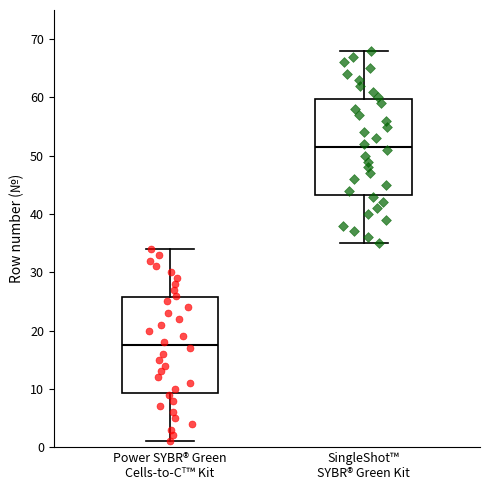

Reading left to right, transcribe this box plot: for each box, give where its median line is, the range the box spans, and where its two whiskers end, as read against the y-axis. The values are not printed on the chart, so give them approximately, as read against the axis.

Power SYBR® Green Cells-to-Cᵀ™ Kit: median 18, box 9 to 26, whiskers 1 to 34
SingleShot™ SYBR® Green Kit: median 52, box 43 to 60, whiskers 35 to 68